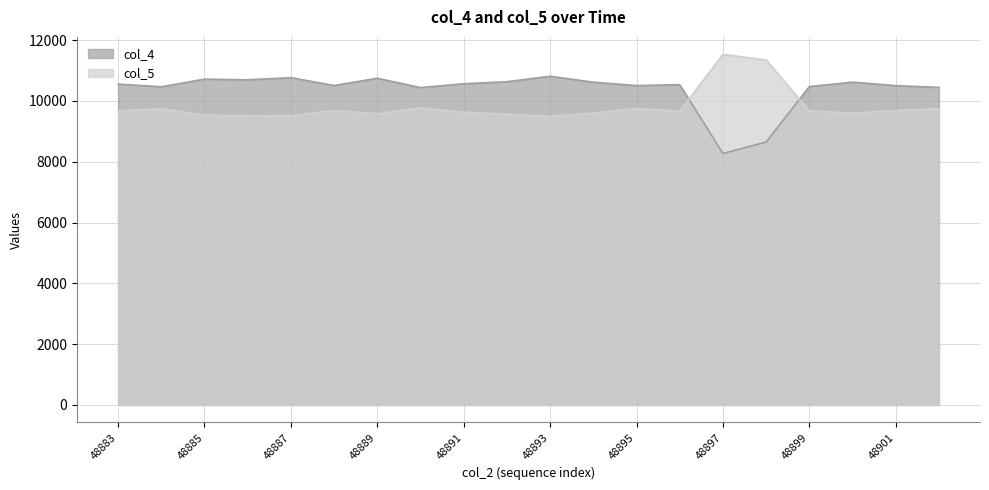

What is the minimum value shown in the chart?

8271